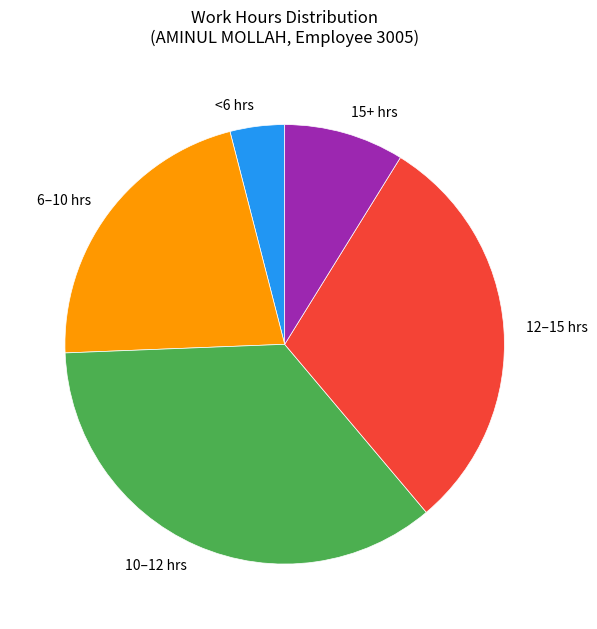

Do 12–15 hrs and 15+ hrs together represent more than half of the pie?

No